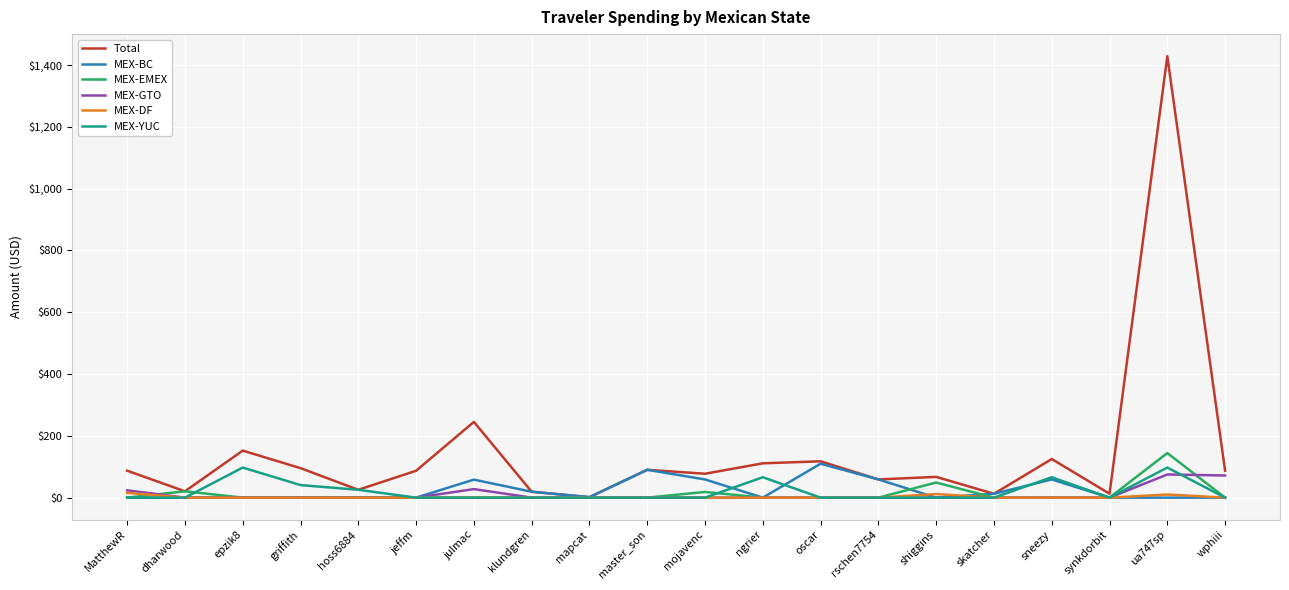

Where do MEX-DF and MEX-EMEX first cross each other?

MatthewR and dharwood